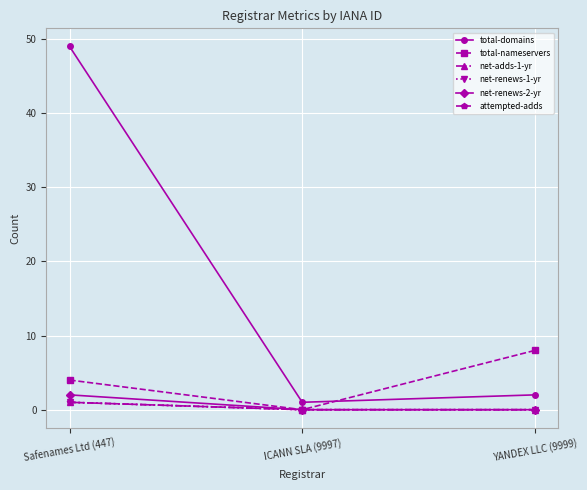

Is this an area chart (filled region under the line)?

No